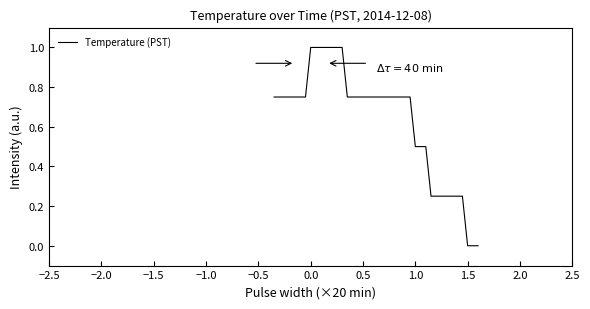

What is the sum of all values?

25.3